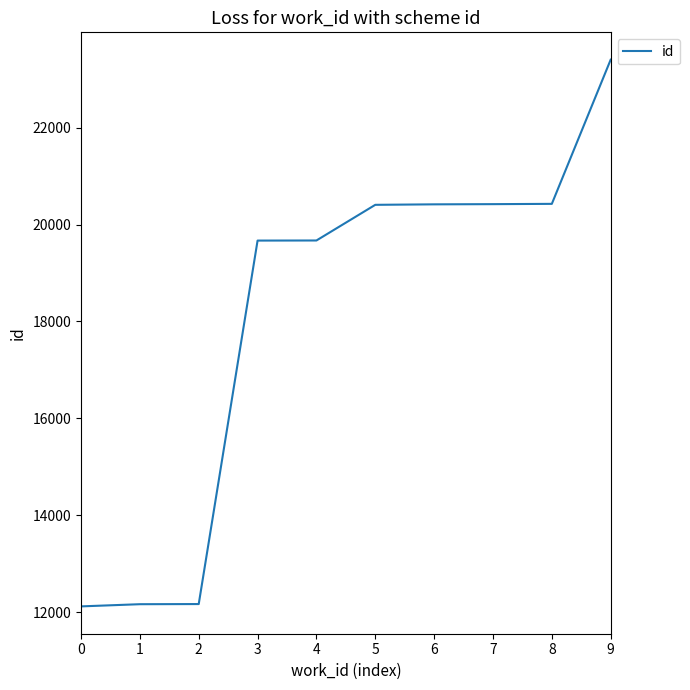

What is the difference between the values at 0 and 8?

8308